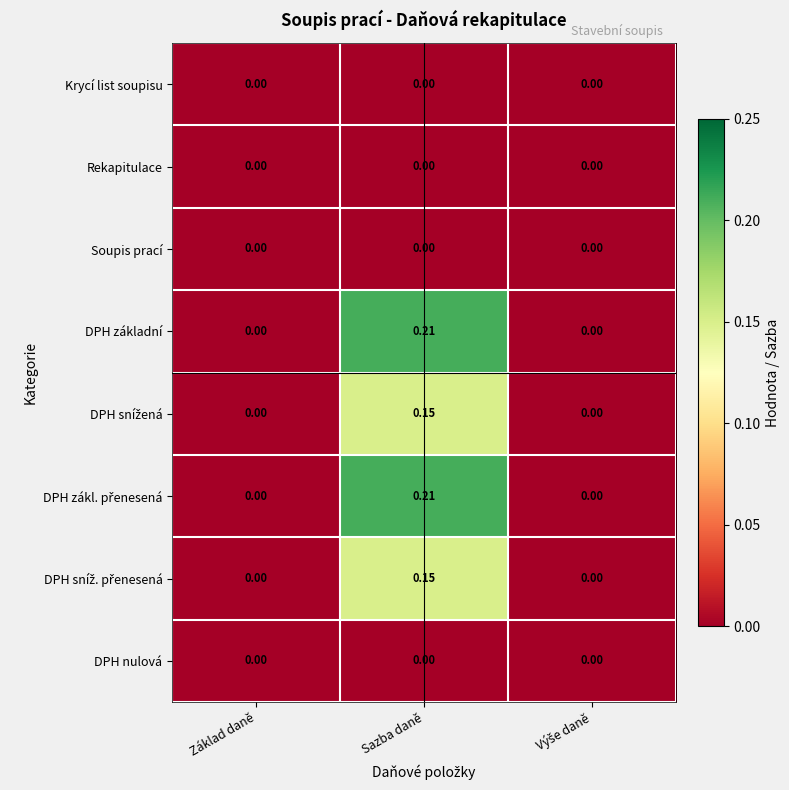

Is the value of Soupis prací at Sazba daně greater than the value of DPH základní at Sazba daně?

No